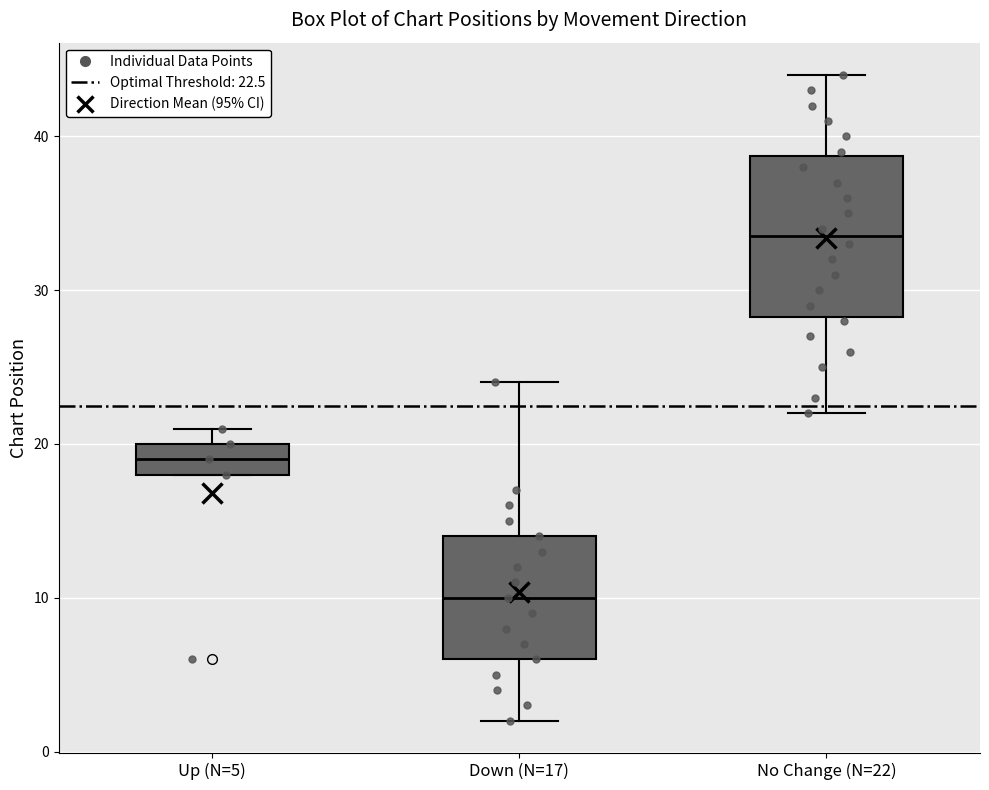

Which box has the highest median line?

No Change (N=22)